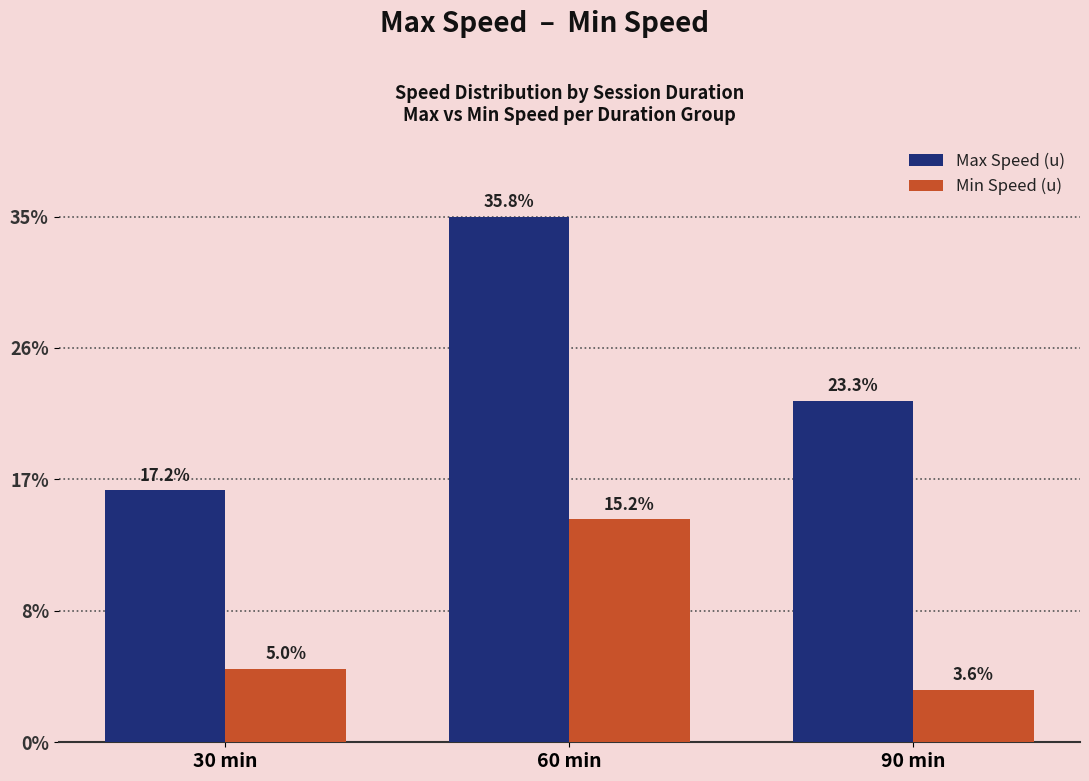

What are all the series names shown in the legend?

Max Speed (u), Min Speed (u)